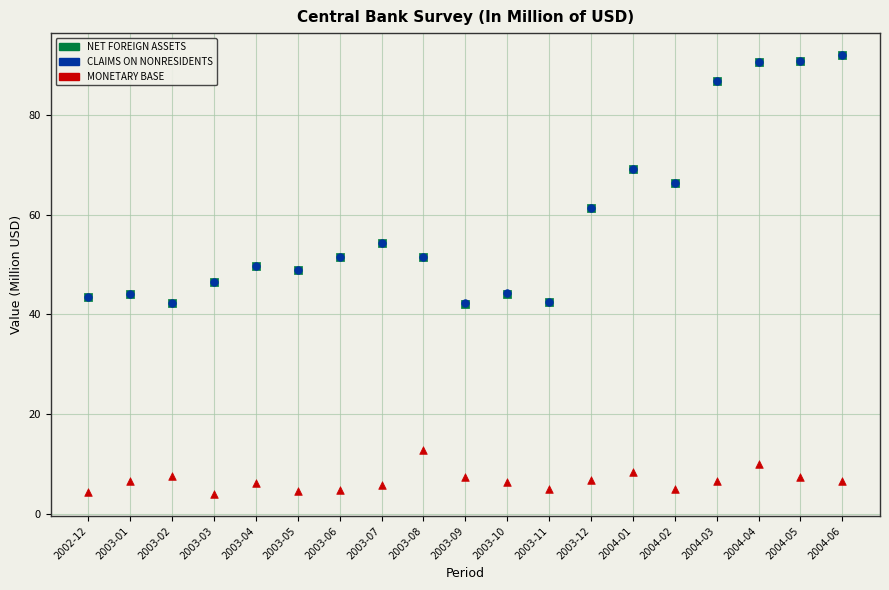

Which series contains the lowest Y value?

MONETARY BASE